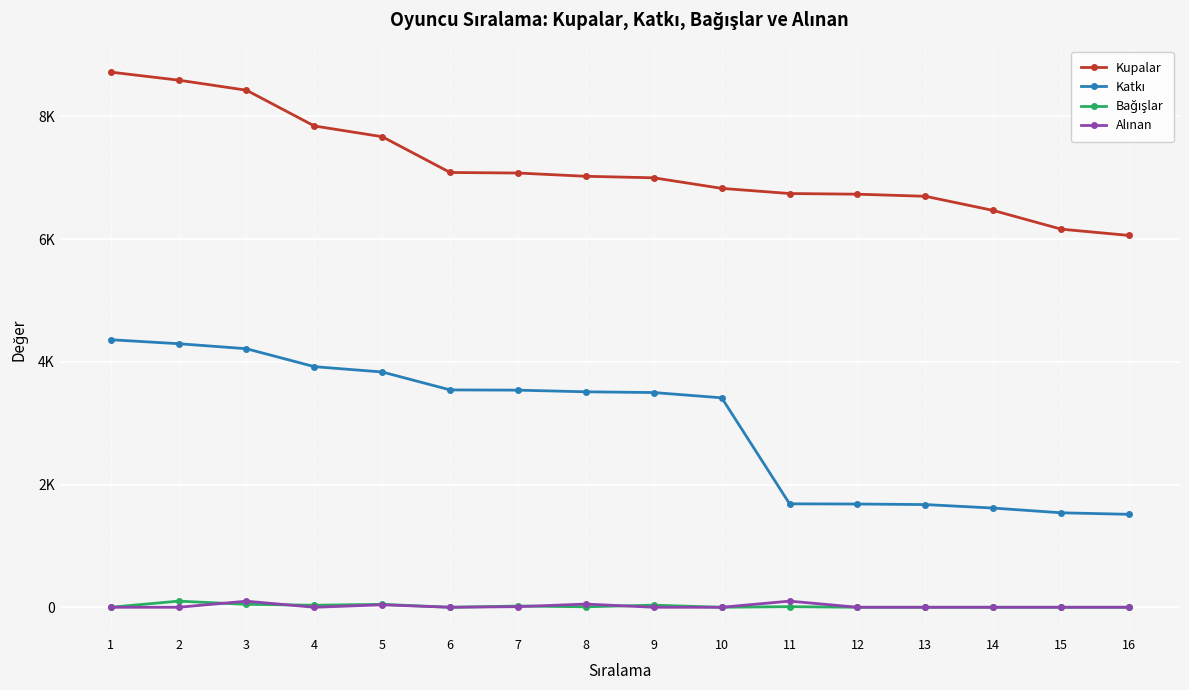

Does the chart have visible grid lines?

Yes